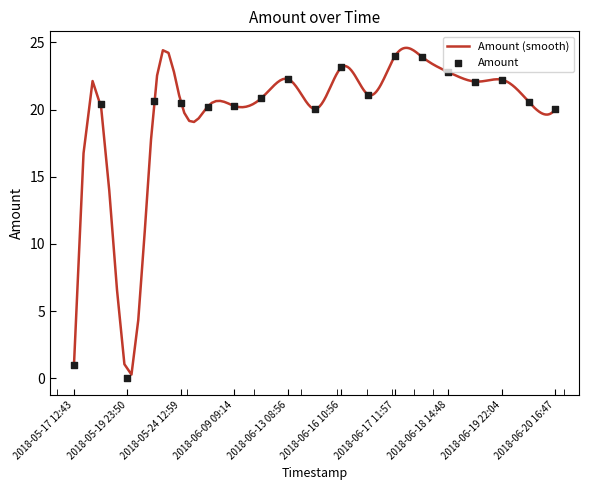

Which has a higher value, 2018-05-24 12:59 or 2018-06-13 08:56?

2018-06-13 08:56